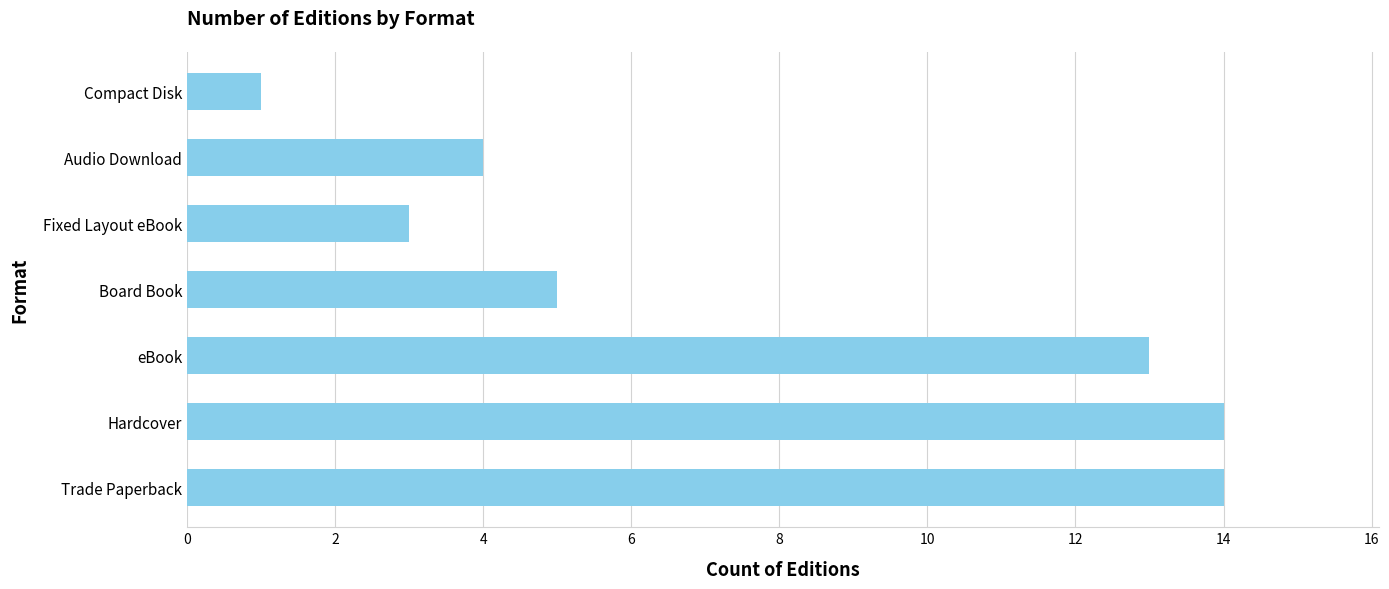

The chart shows a value of 3 at eBook. True or false?

False